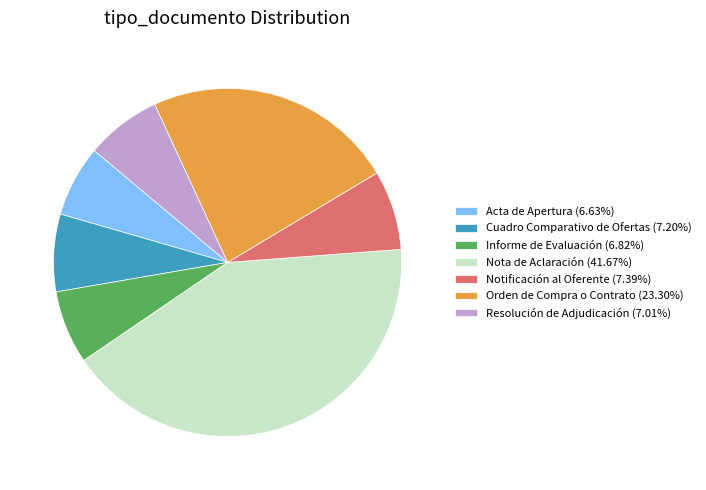

Is it true that Informe de Evaluación is 7% of the pie?

True